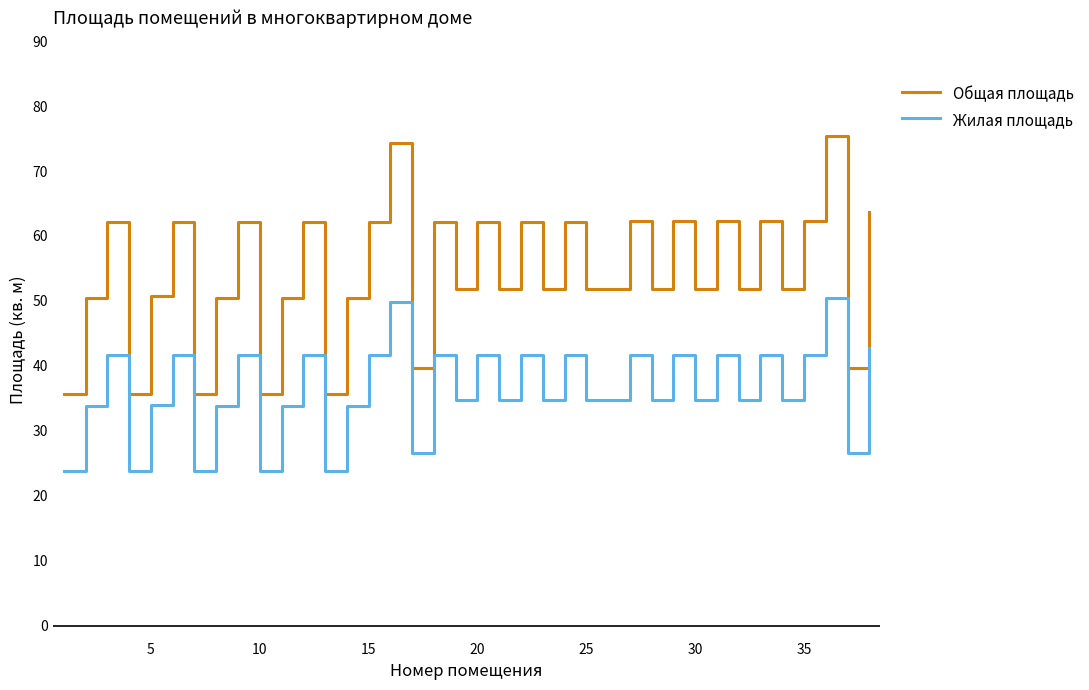

Does the chart have visible grid lines?

No